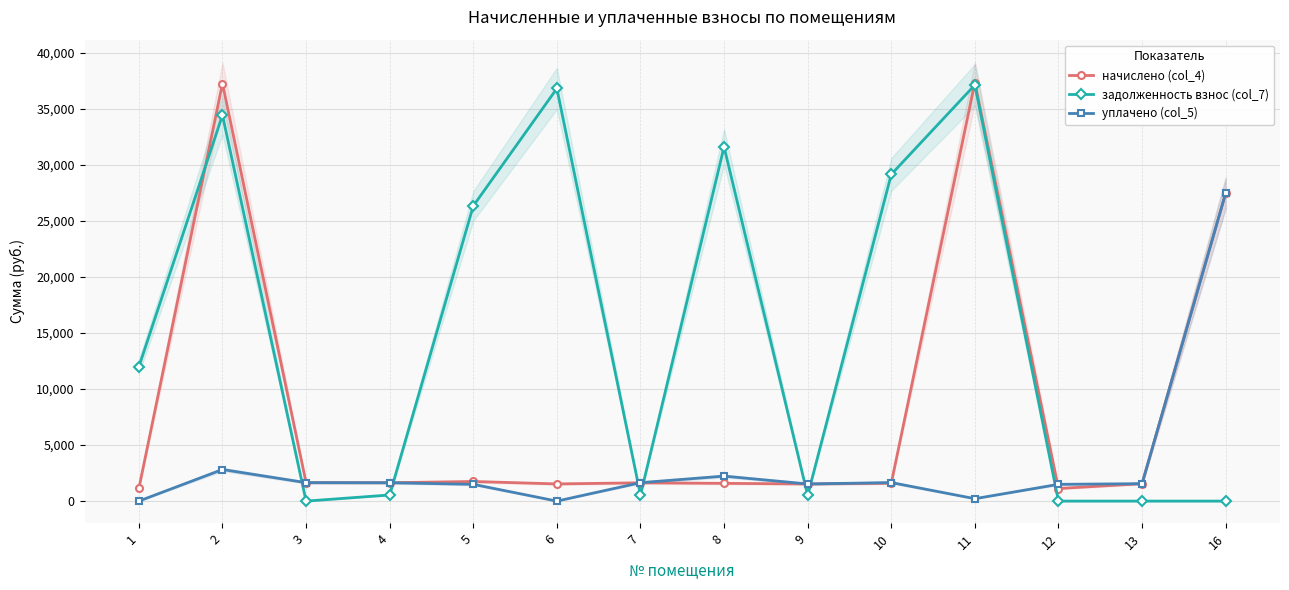

What is the difference between the second highest and minimum values in the задолженность взнос (col_7) series?

36802.4